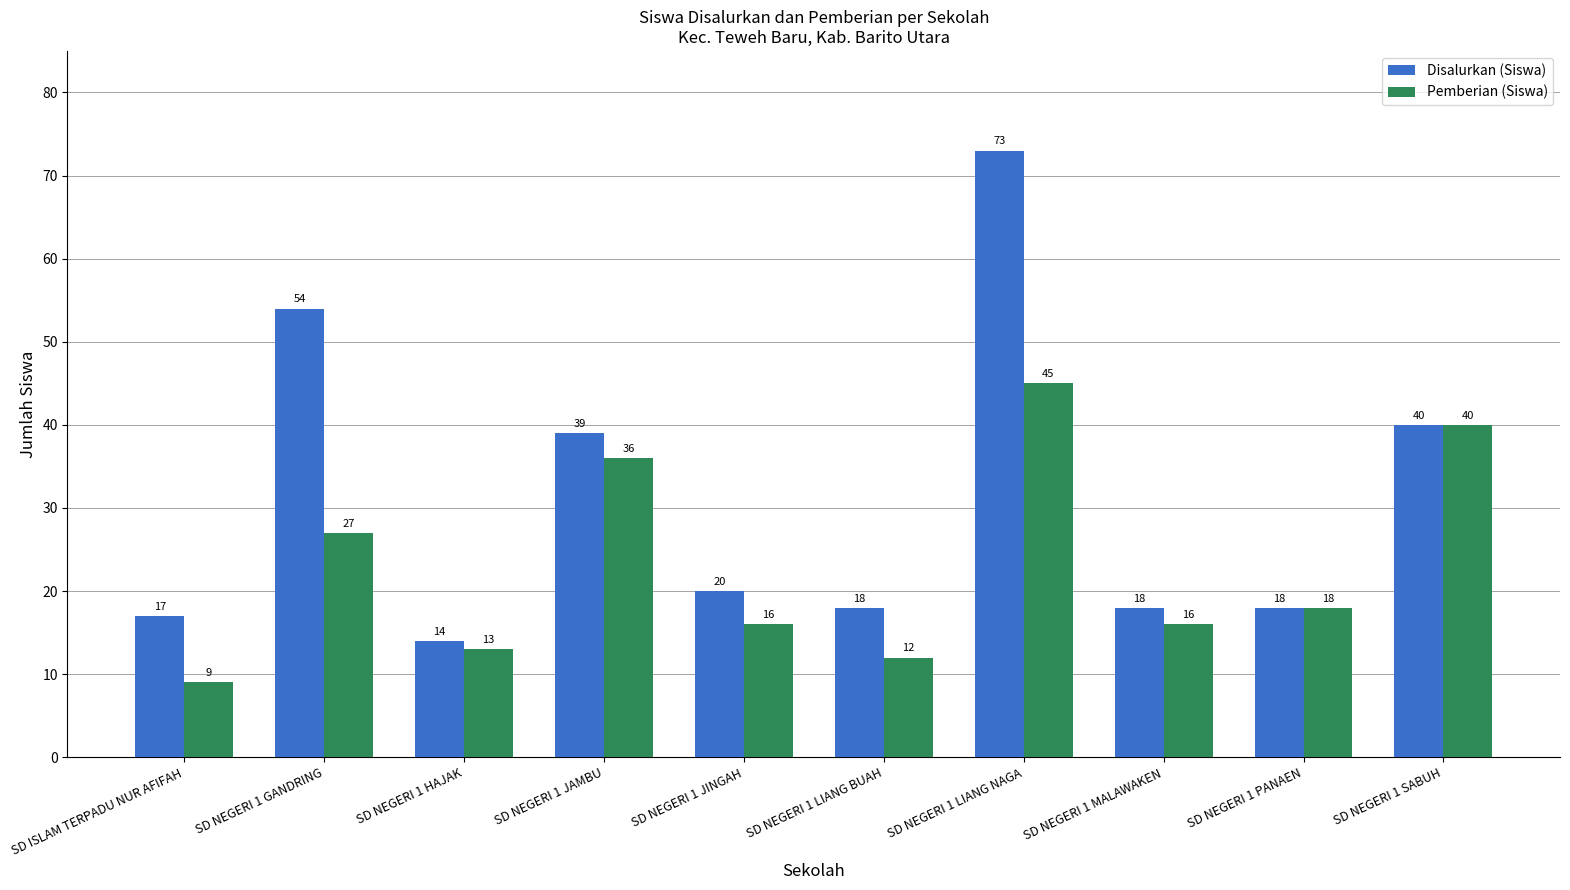

List the series in order of their overall mean, highest first.

Disalurkan (Siswa), Pemberian (Siswa)